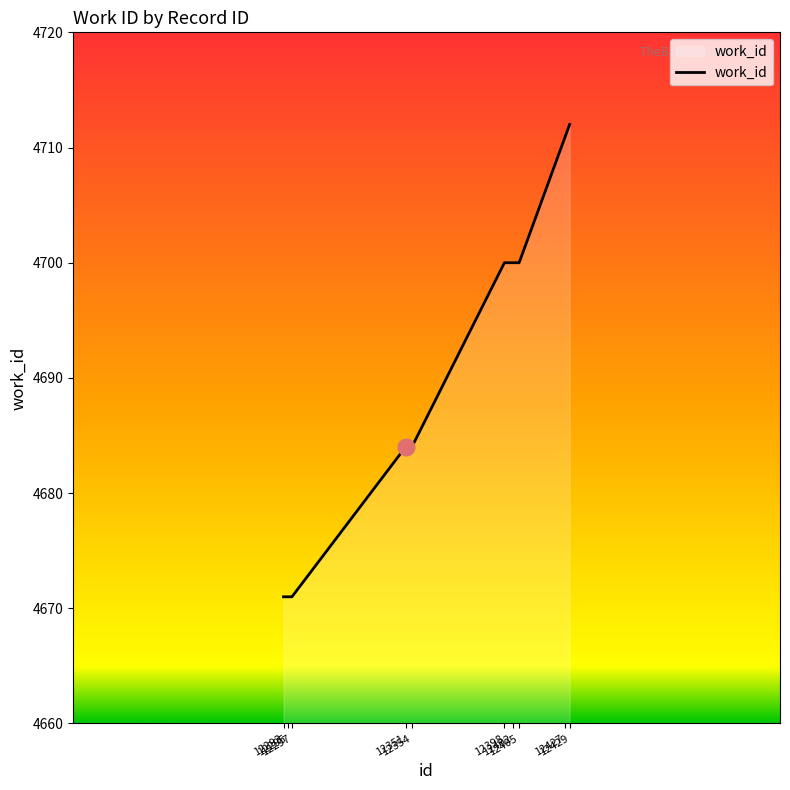

What is the greatest value displayed?

4712